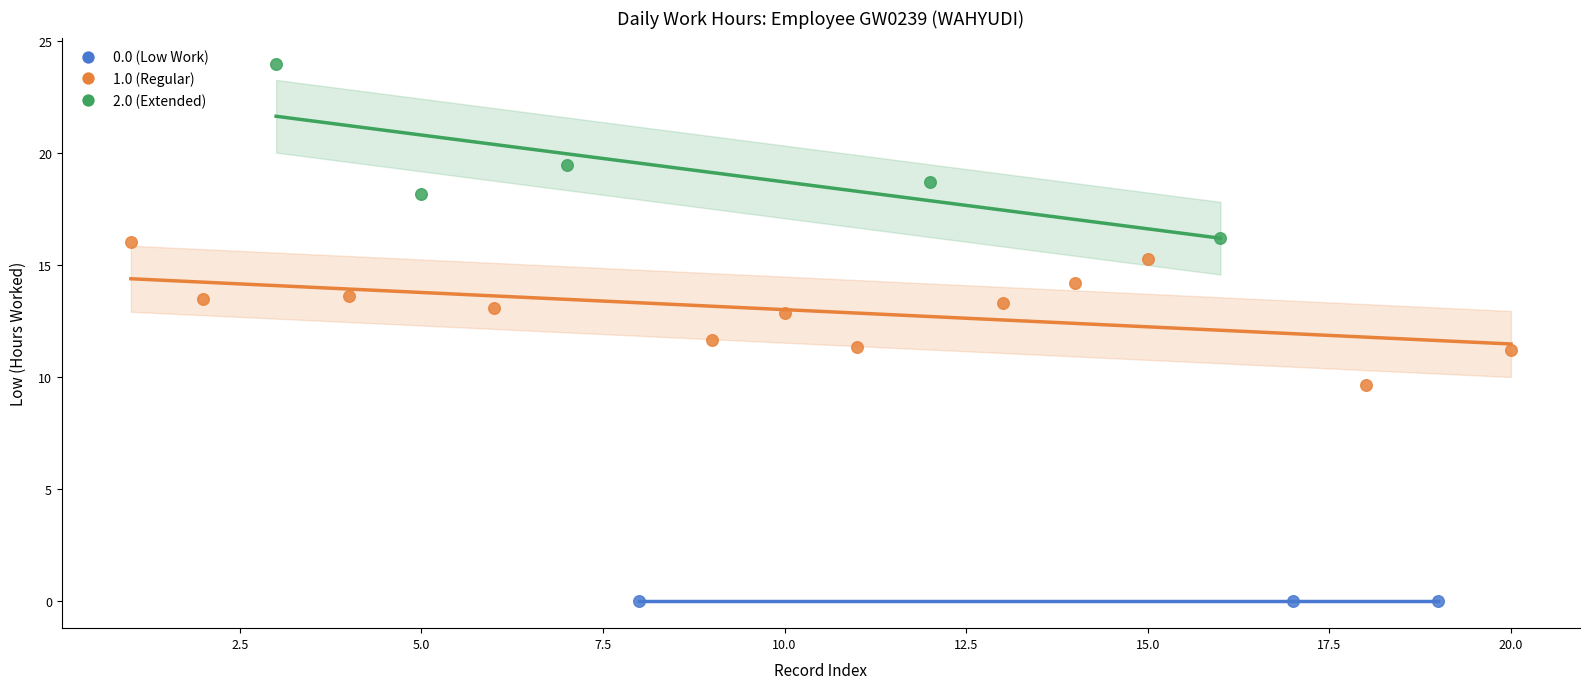

Which series reaches the maximum Y coordinate?

2.0 (Extended)